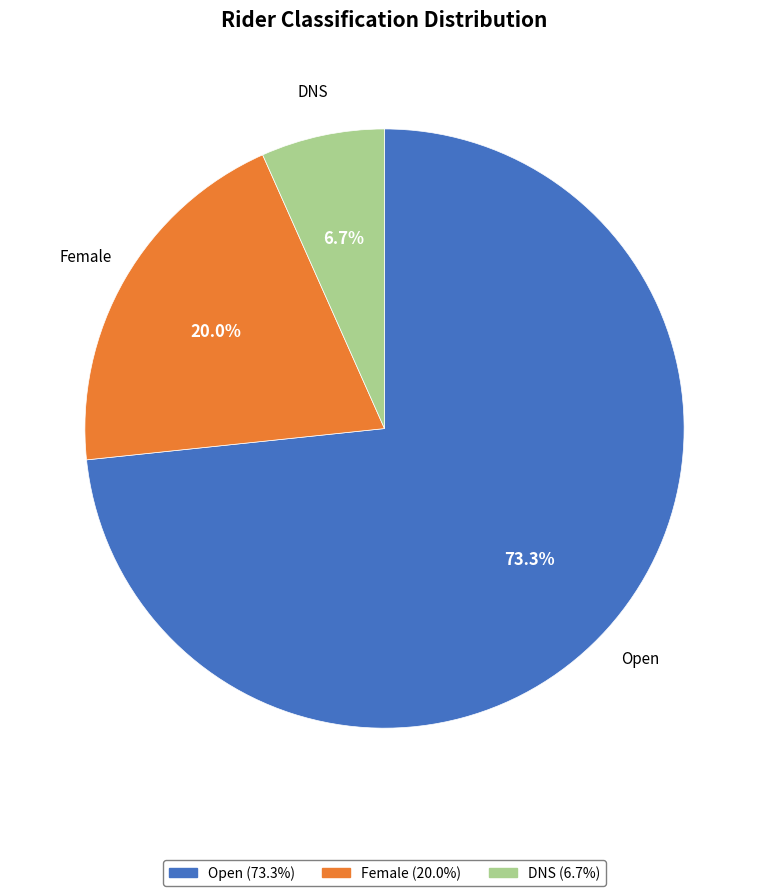

What percentage do DNS and Open together represent?

80.0%